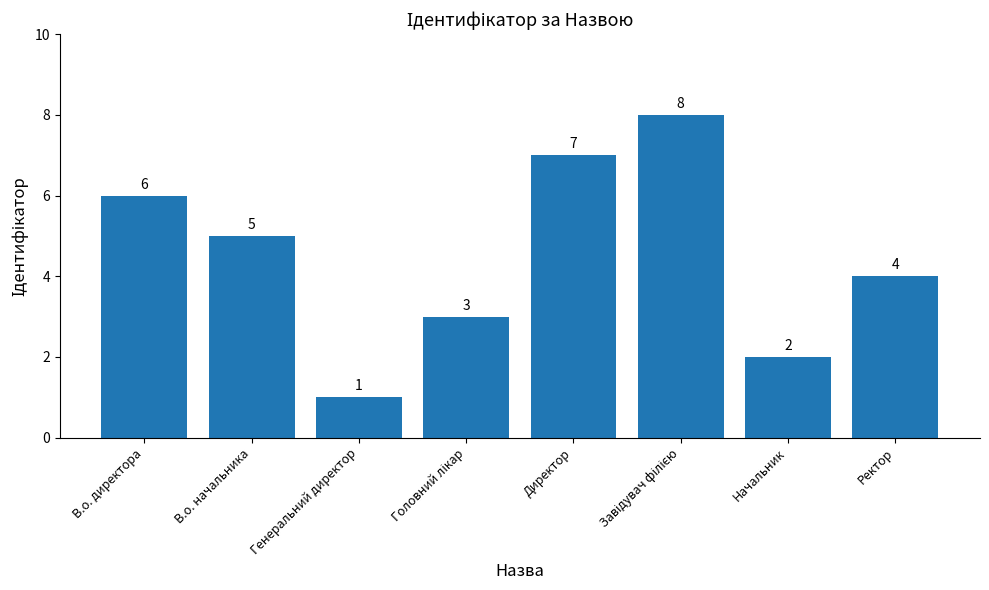

How many bars are there in total?

8